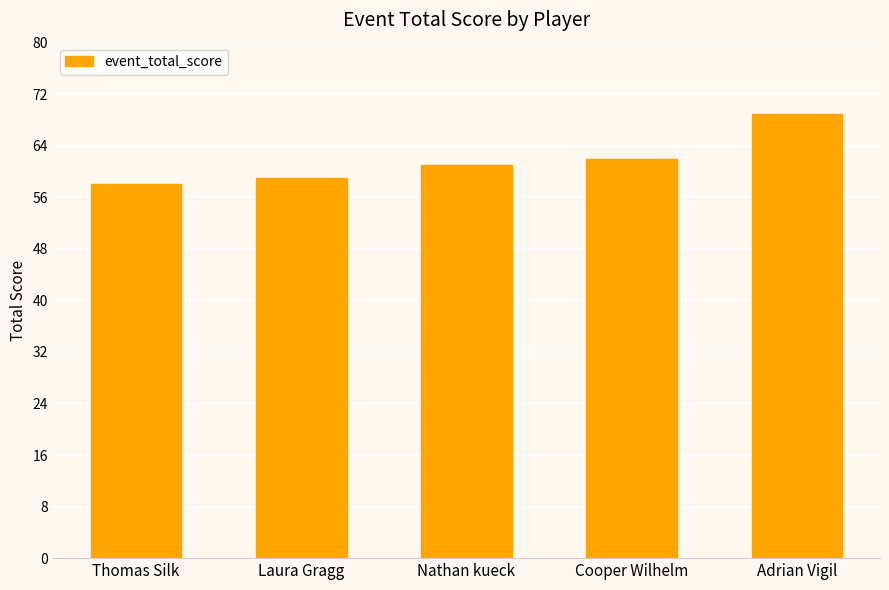

What is the smallest value displayed?

58